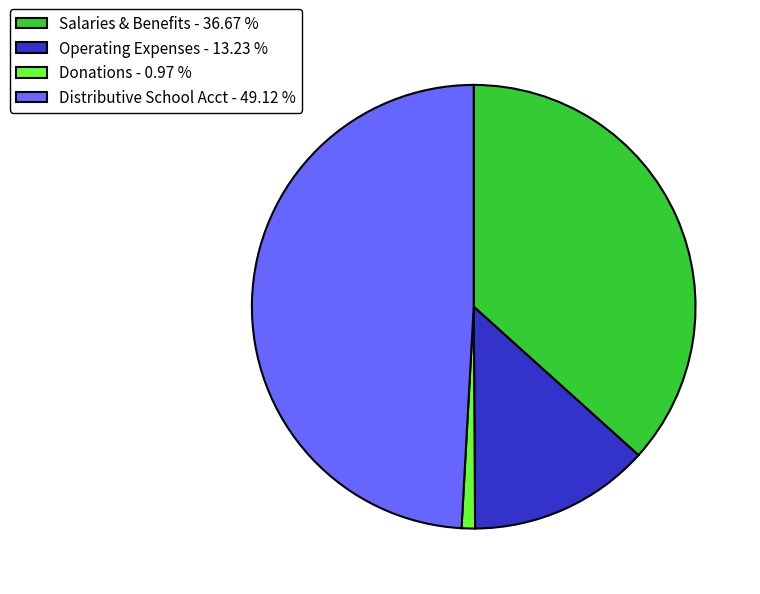

Is Salaries & Benefits the majority of the pie?

No